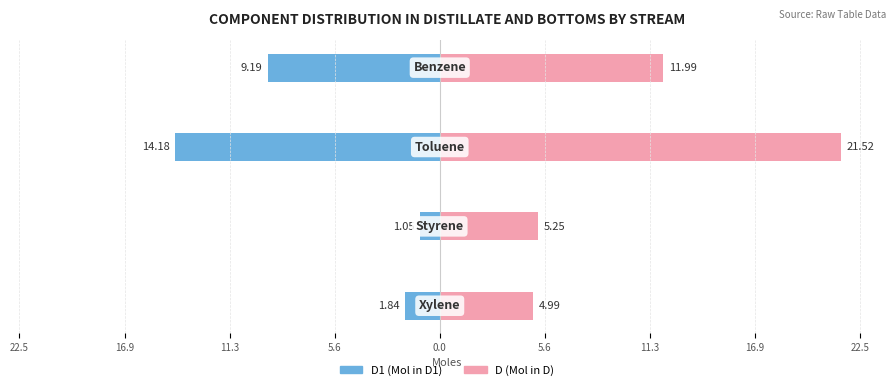

What is the value of the D1 (Mol in D1) bar at the 2nd from the left?

-1.1